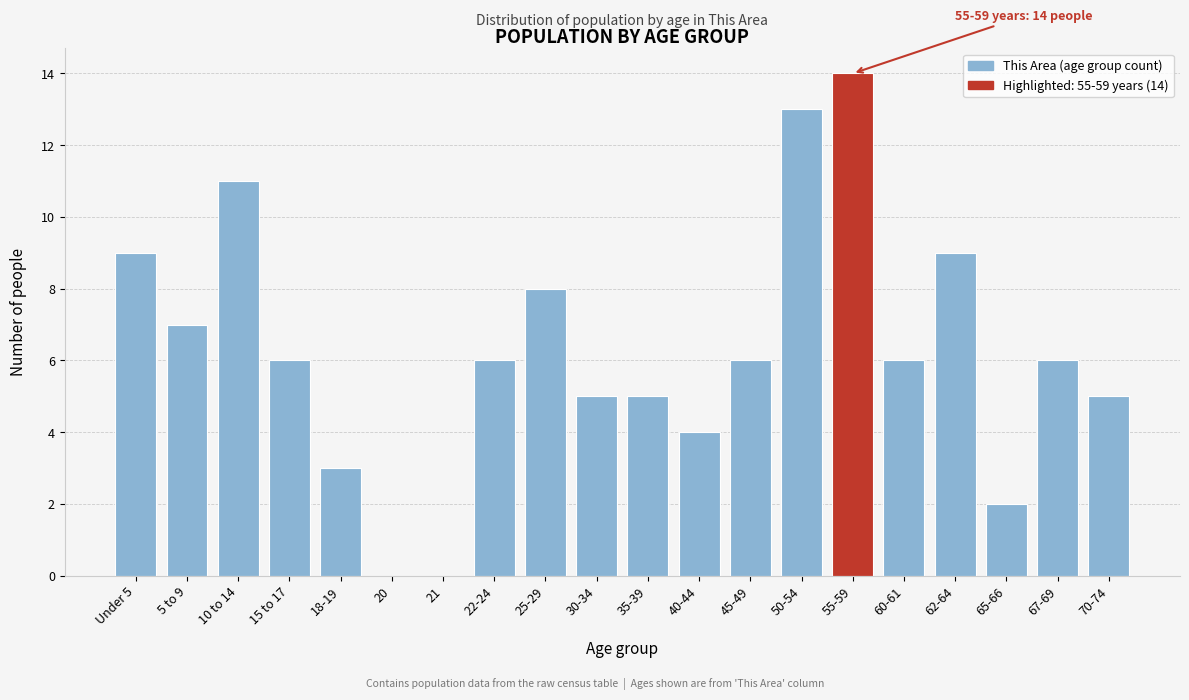

Reading left to right, transcribe all the data shown in this chart.

Under 5=9	5 to 9=7	10 to 14=11	15 to 17=6	18-19=3	20=0	21=0	22-24=6	25-29=8	30-34=5	35-39=5	40-44=4	45-49=6	50-54=13	55-59=14	60-61=6	62-64=9	65-66=2	67-69=6	70-74=5